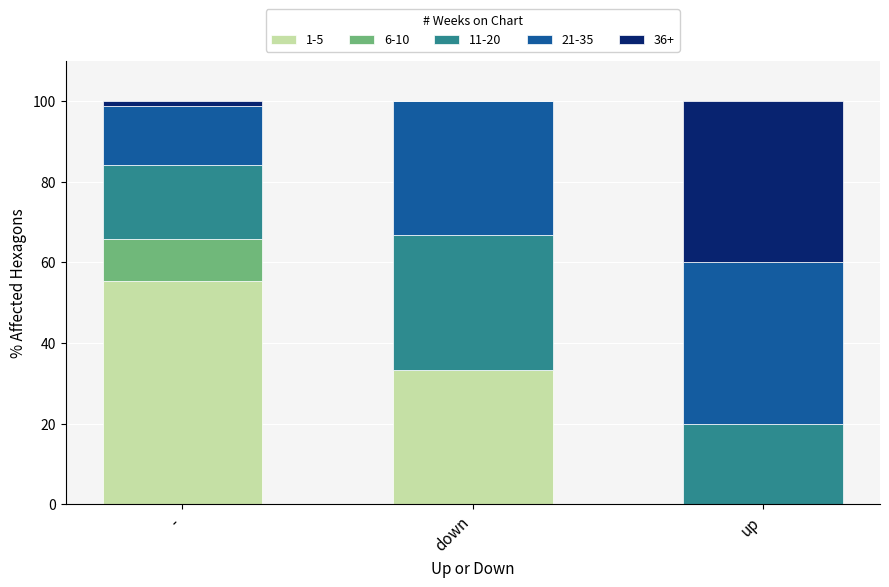

The value of 1-5 at up is 0.0. True or false?

True